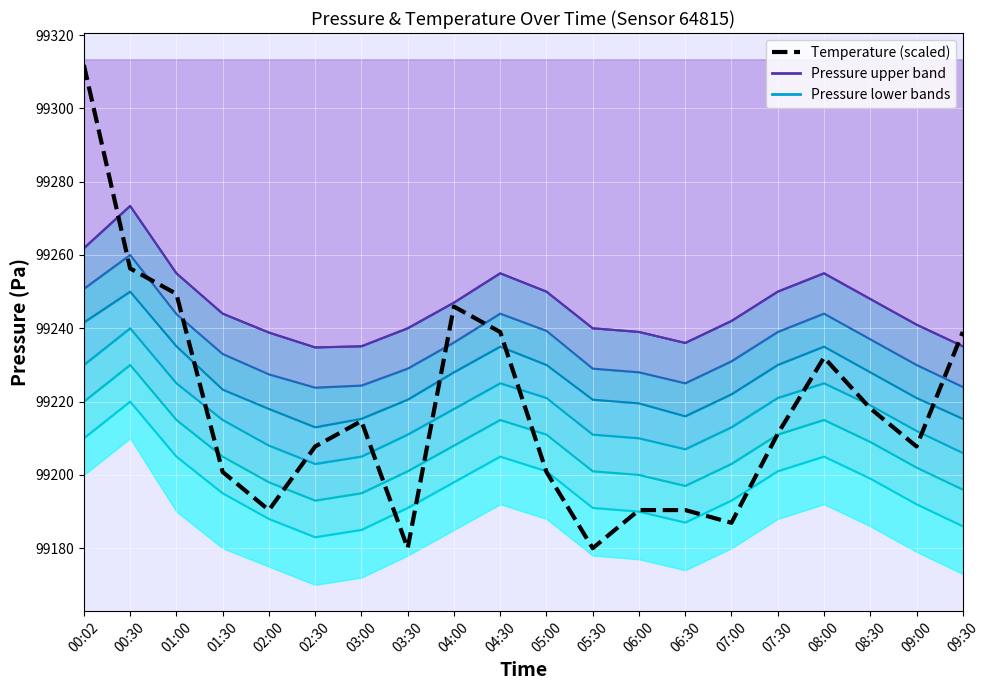

What is the difference between the maximum and second lowest values?

131.8